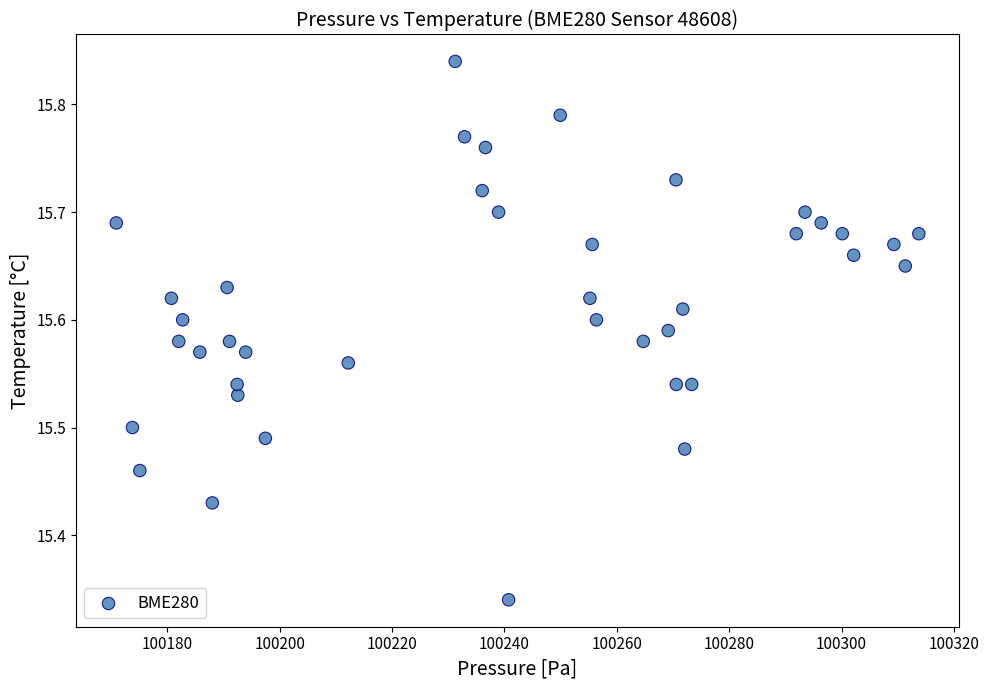

What is the range of X values (max minus min)?

142.8